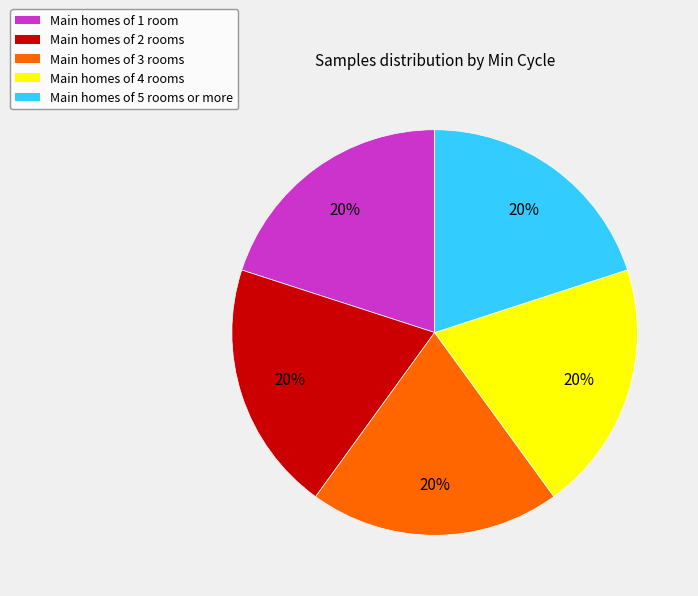

To the nearest percent, what is the combined percentage of Main homes of 3 rooms and Main homes of 2 rooms?

40%